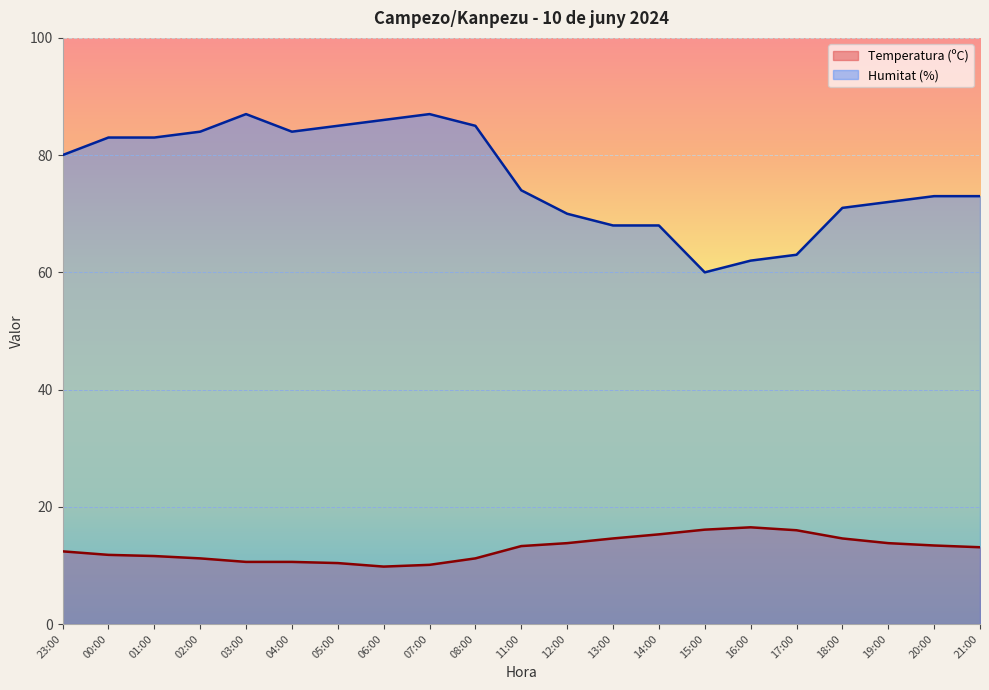

Which label corresponds to the largest value in the chart?

03:00